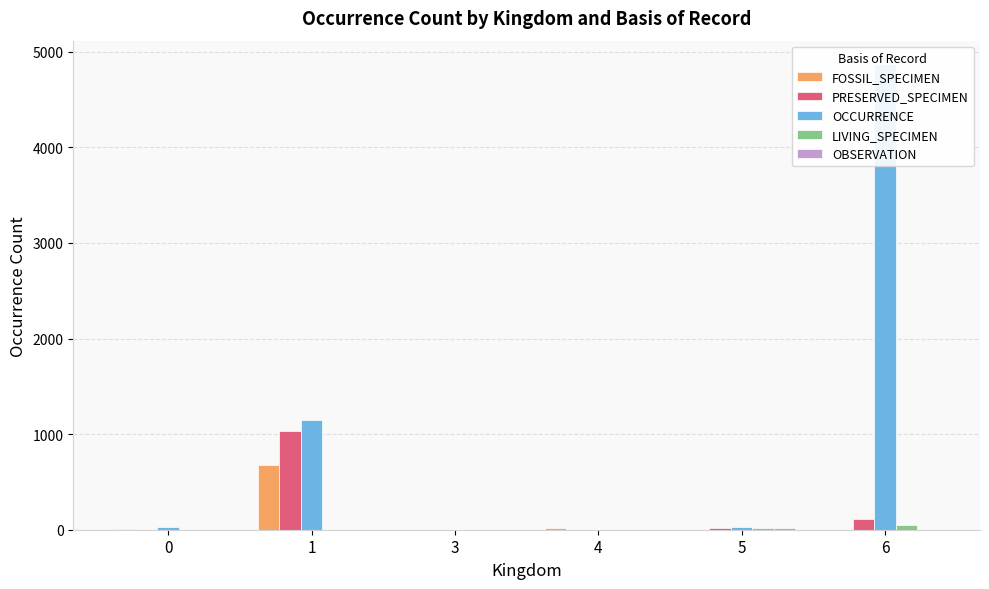

Which series has the largest range (max minus min)?

OCCURRENCE